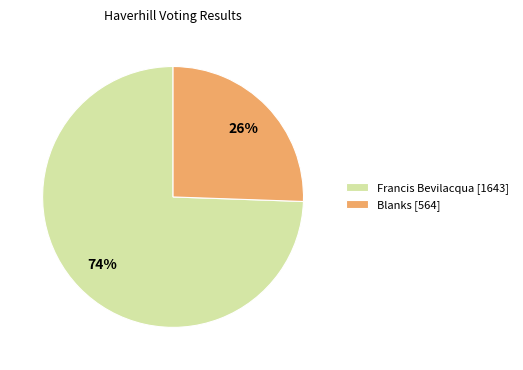

True or false: Francis Bevilacqua [1643] accounts for 74% of the total.

True